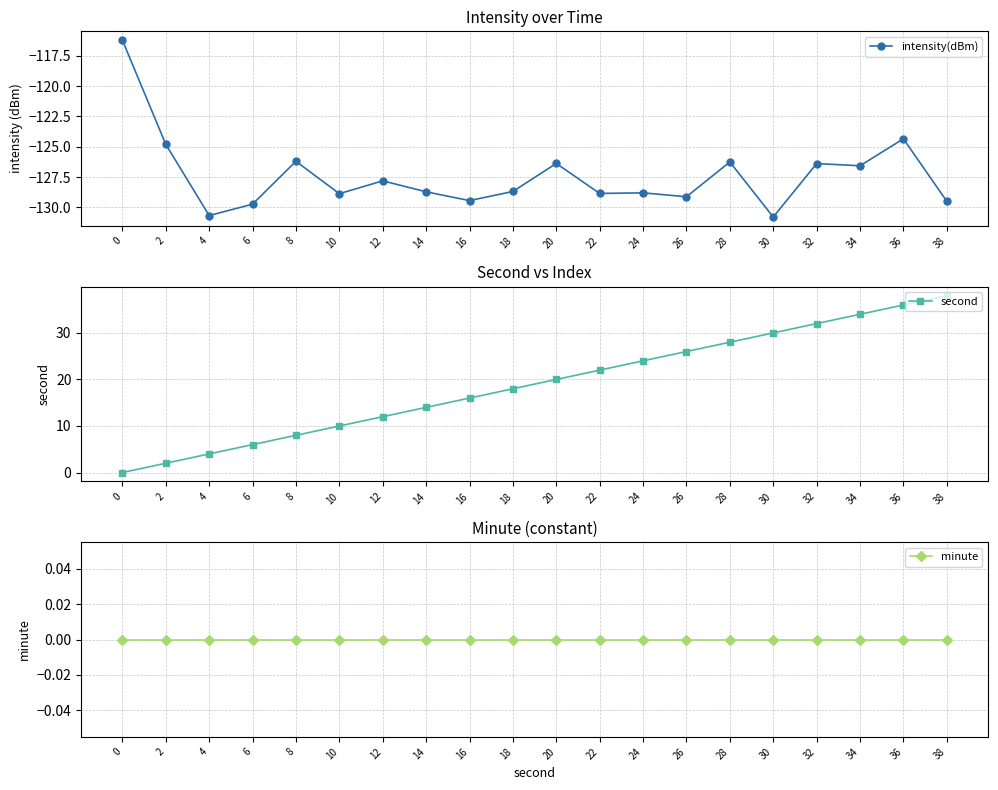

What are all the series names shown in the legend?

intensity(dBm), second, minute